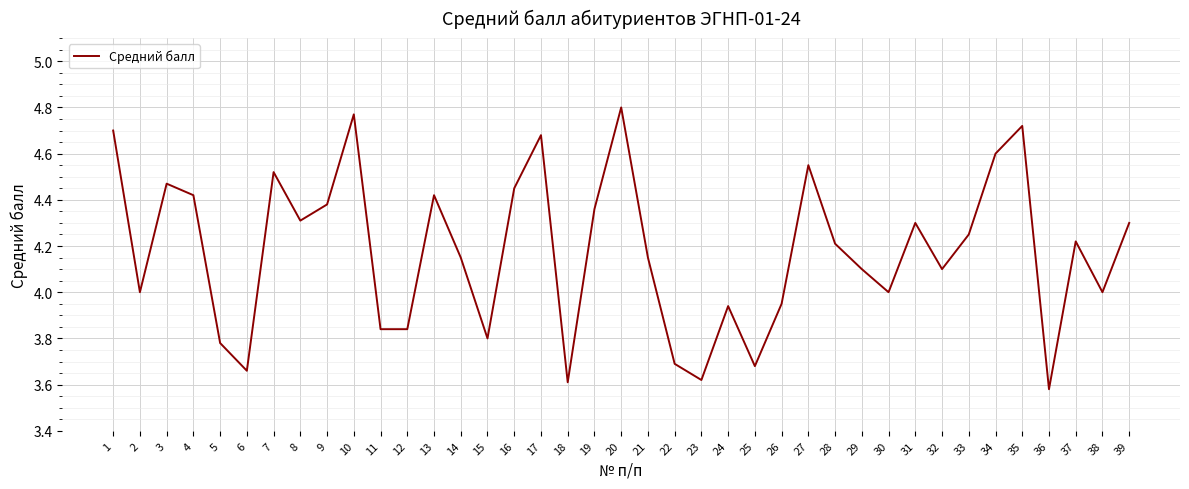

Read the value at 39.

4.3